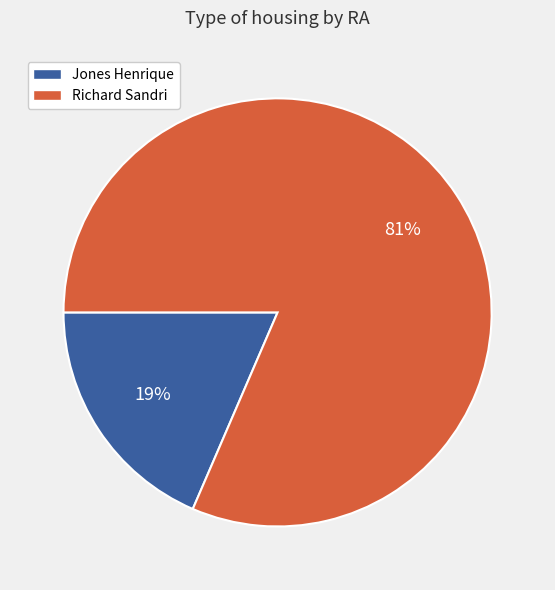

Rank the categories by value from lowest to highest.

Jones Henrique, Richard Sandri